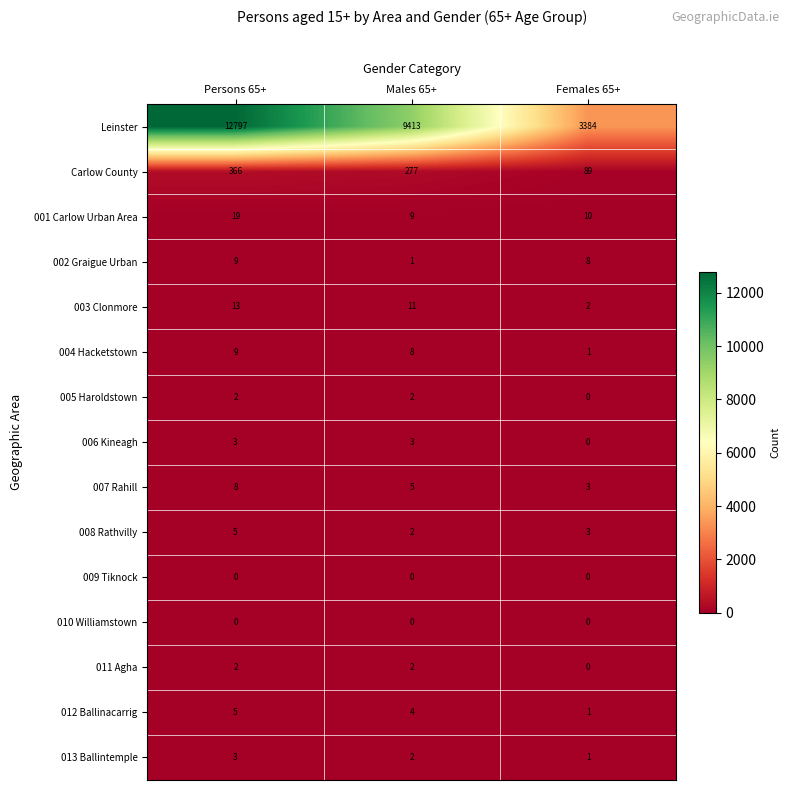

What is the difference between the second highest and minimum values in the 004 Hacketstown series?

7